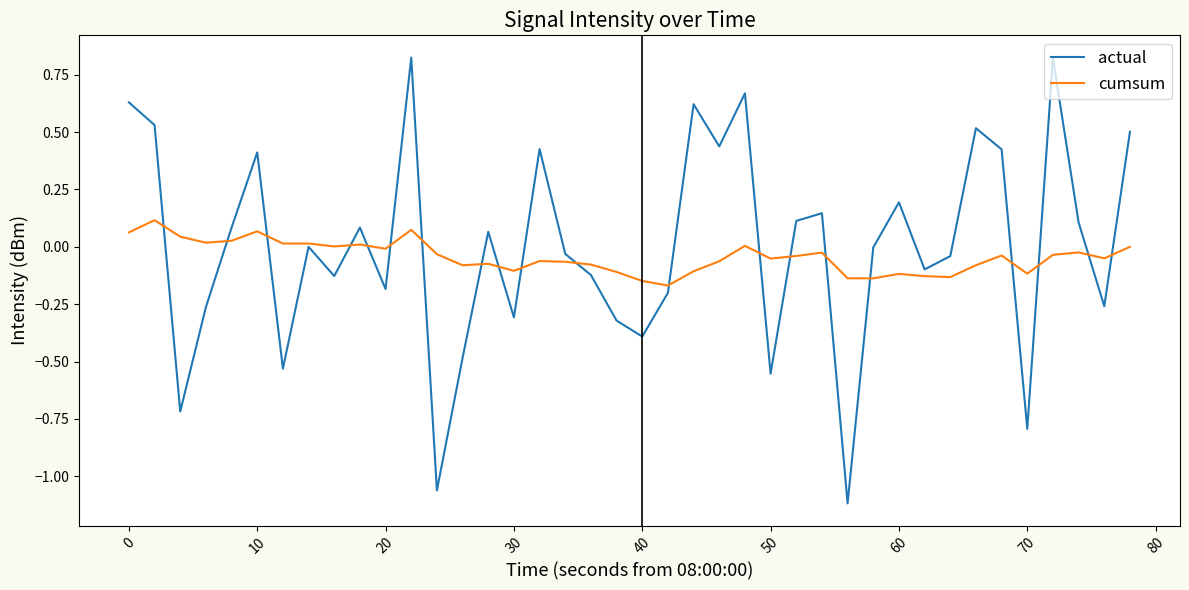

Which series has the largest range (max minus min)?

actual